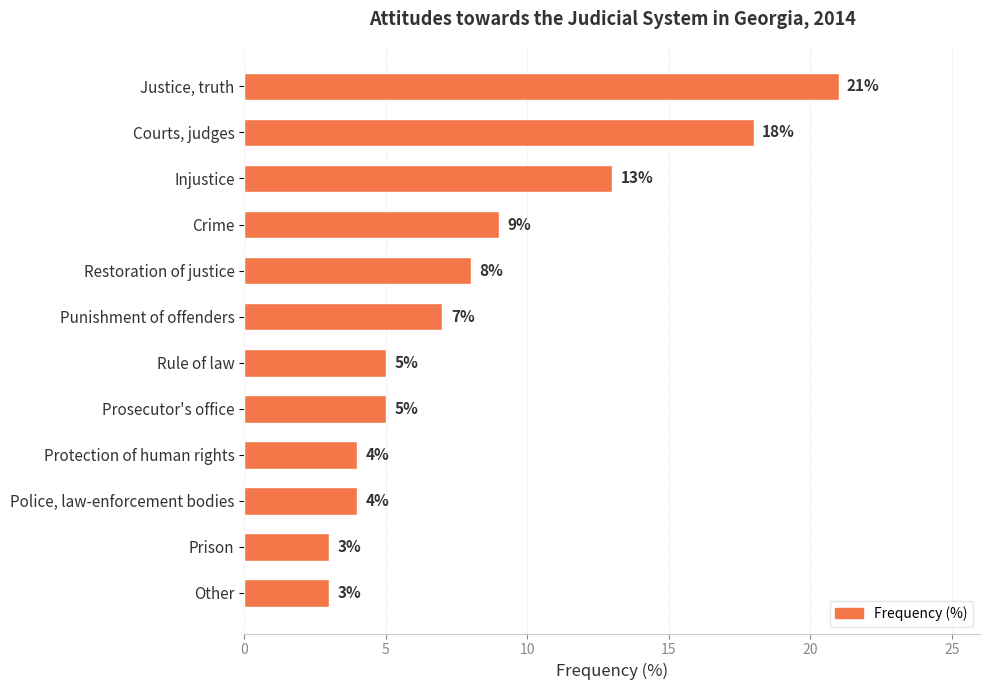

Reading top to bottom, extract all data points from this chart.

Justice, truth=21	Courts, judges=18	Injustice=13	Crime=9	Restoration of justice=8	Punishment of offenders=7	Rule of law=5	Prosecutor's office=5	Protection of human rights=4	Police, law-enforcement bodies=4	Prison=3	Other=3